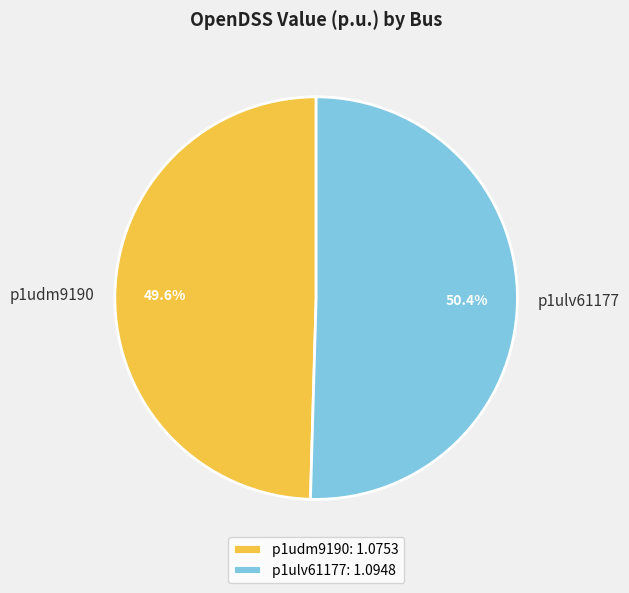

How many segments does this pie chart have?

2